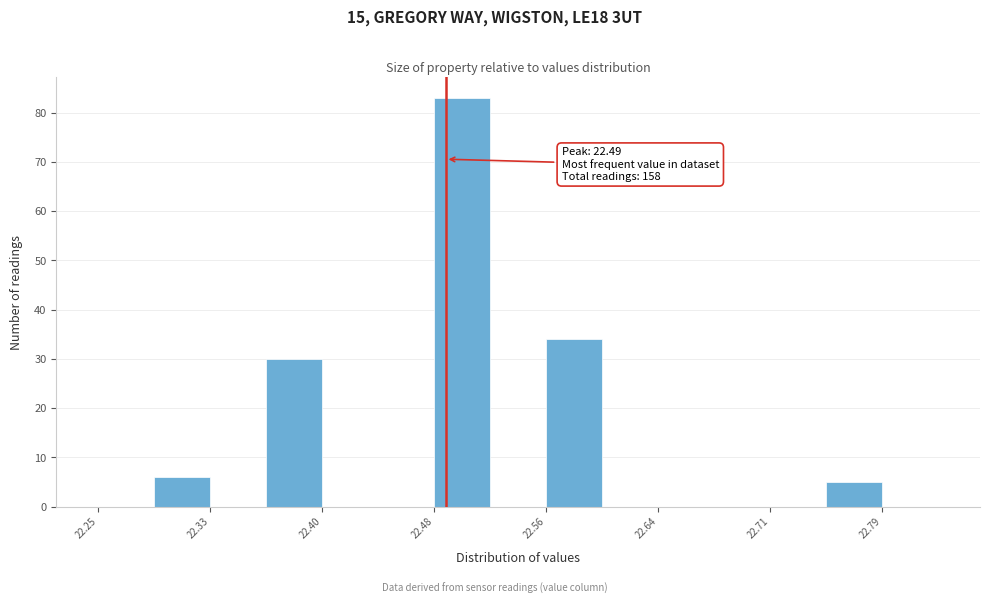

Read against the x-axis, roughly where is the centre of the tallest bar?

22.50